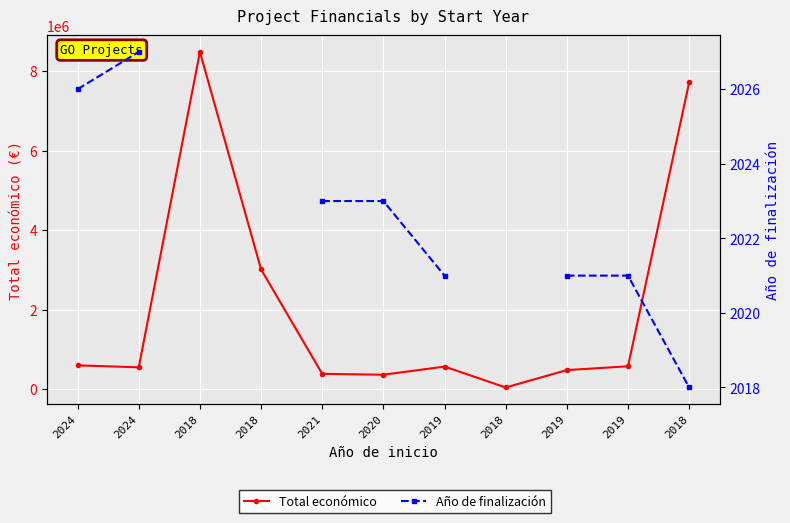

What is the approximate value of Total económico at 2021?

385549.0